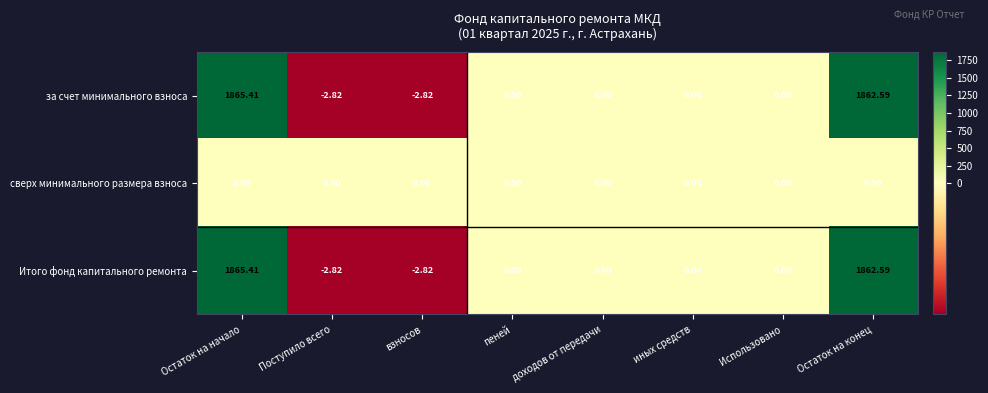

How many distinct data groups are displayed?

3